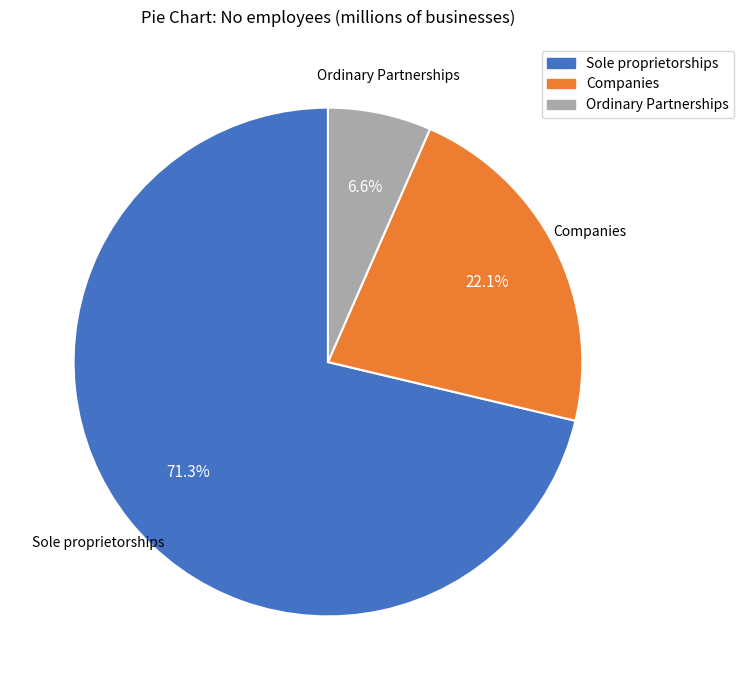

What is the largest slice in the pie chart?

Sole proprietorships